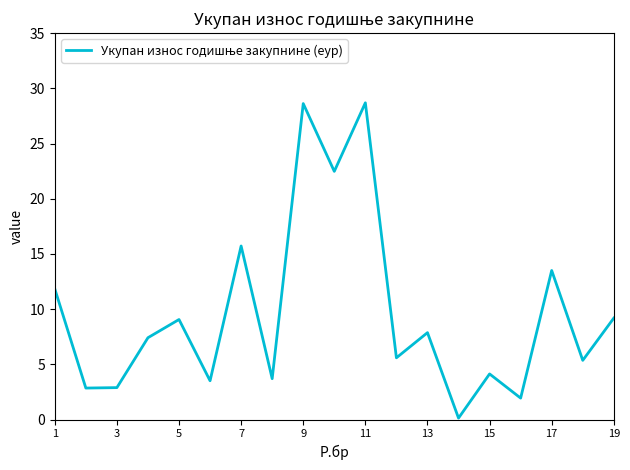

What is the difference between the maximum and minimum values?

28.6